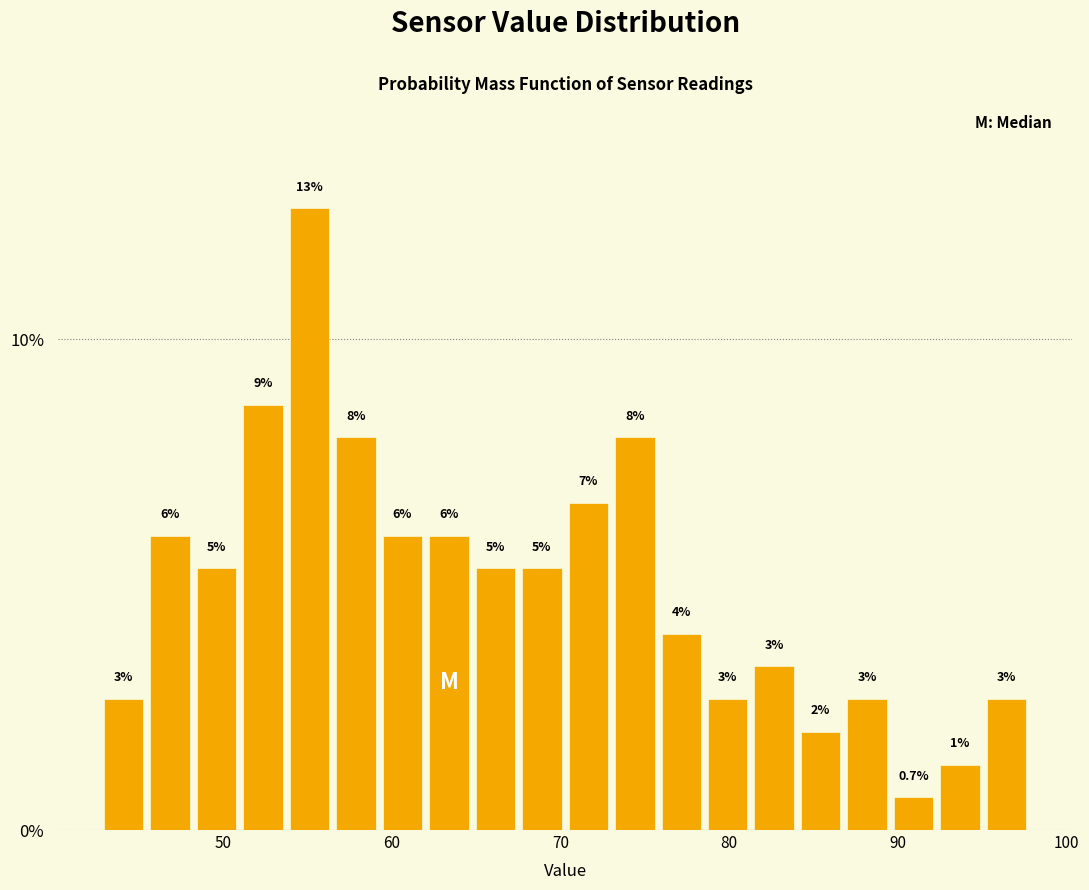

Read against the x-axis, roughly where is the centre of the tallest bar?

55